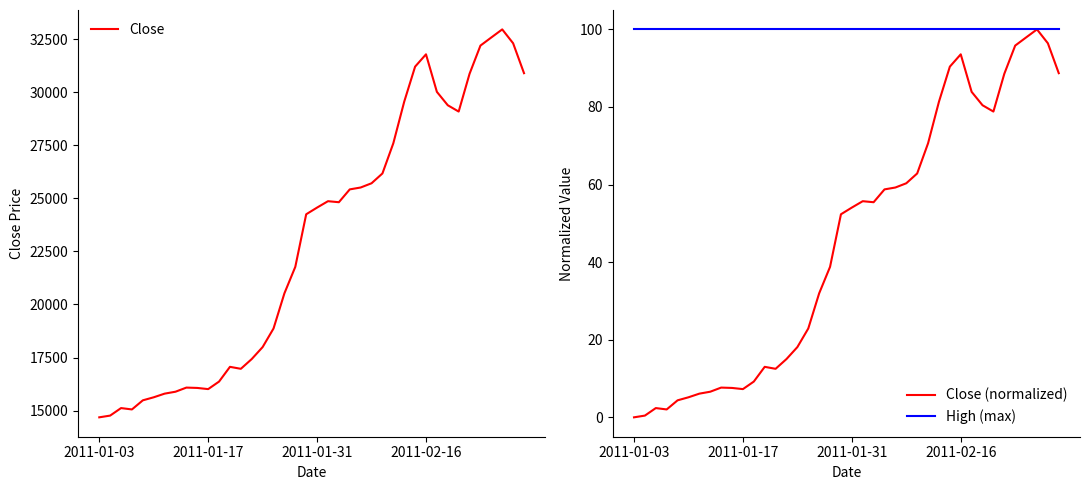

Between 35 and 27, which is larger?

35